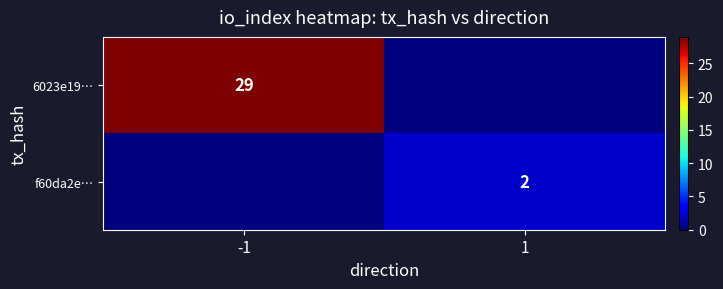

Is the value of f60da2e… at 1 greater than the value of 6023e19… at -1?

No